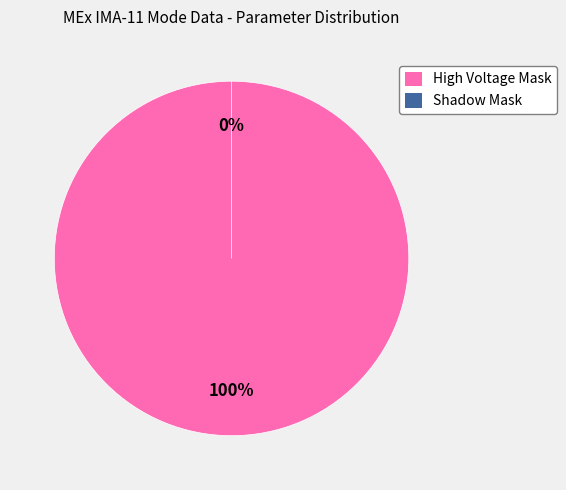

Is there any slice that represents more than half of the pie?

Yes